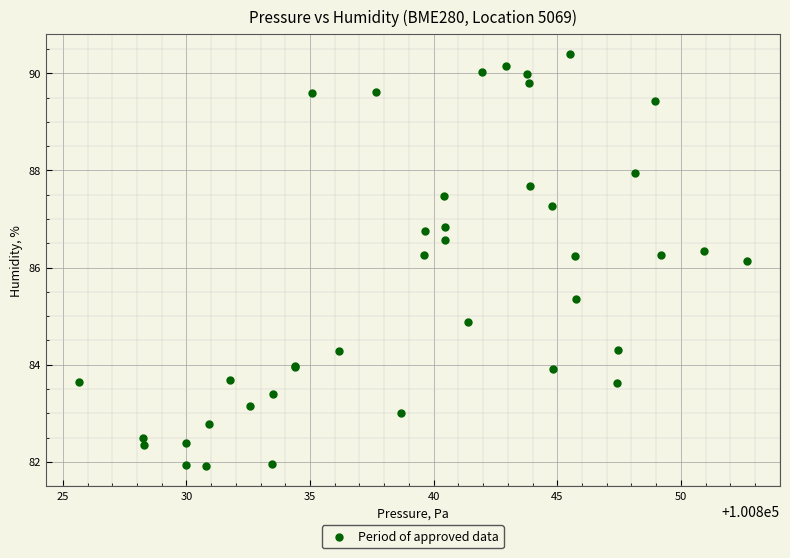

What Y value in the scatter plot is closest to 86?

86.1